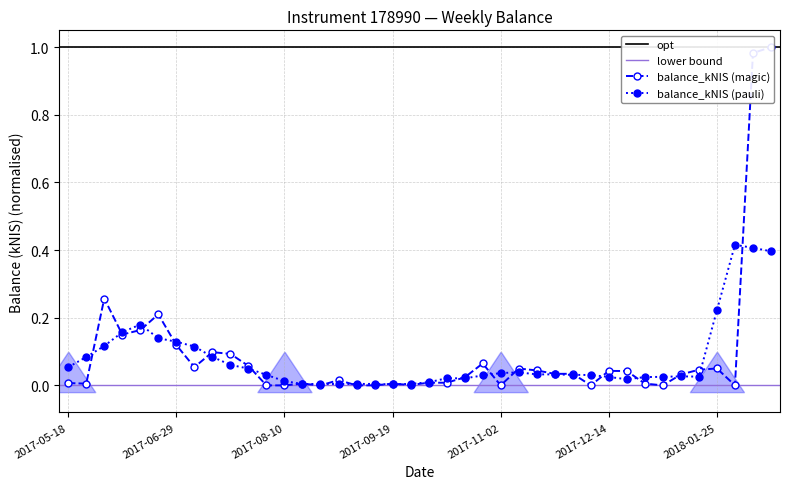

The chart shows a value of 0.0 at 2017-12-07. True or false?

False